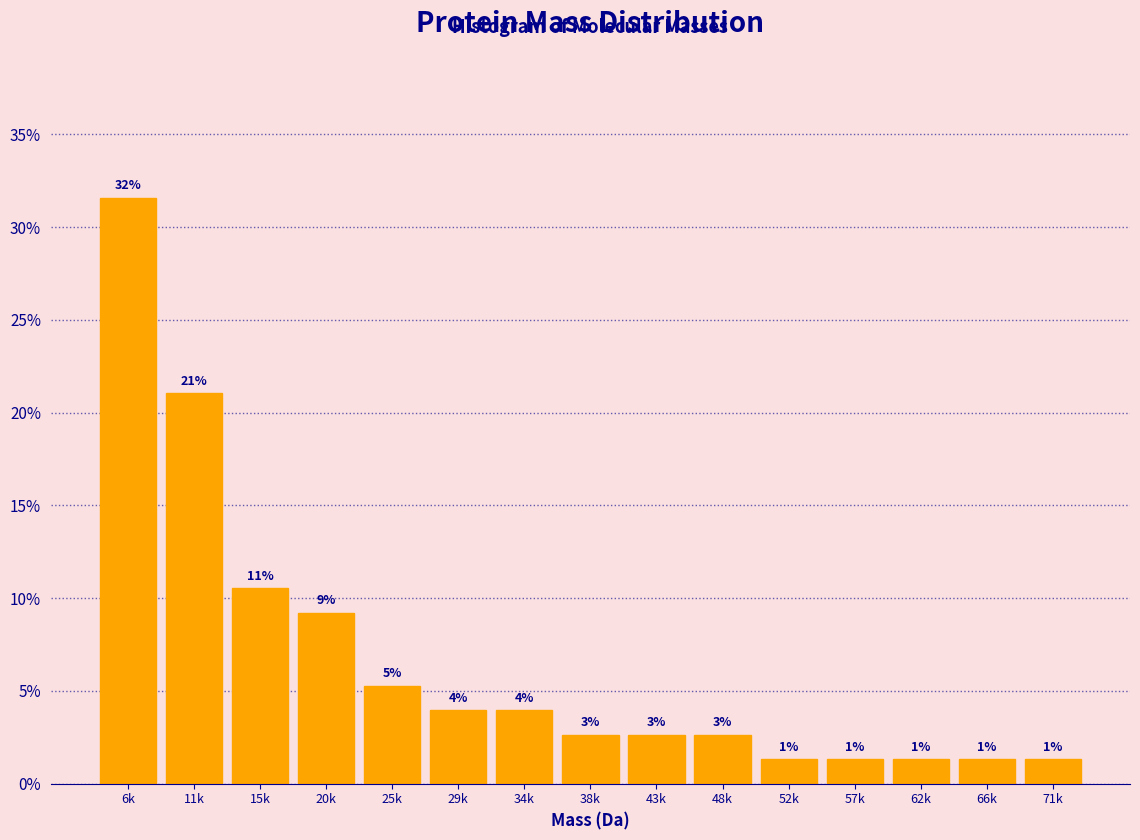

How many bars are there in total?

15